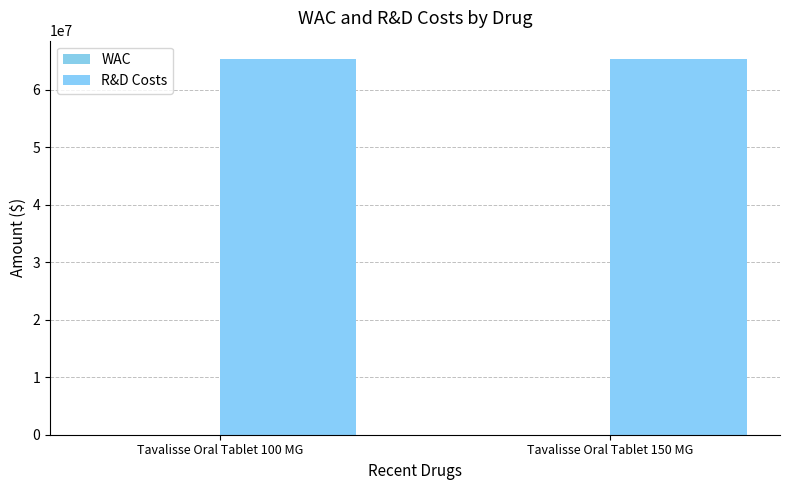

List the series in order of their peak value, lowest first.

WAC, R&D Costs